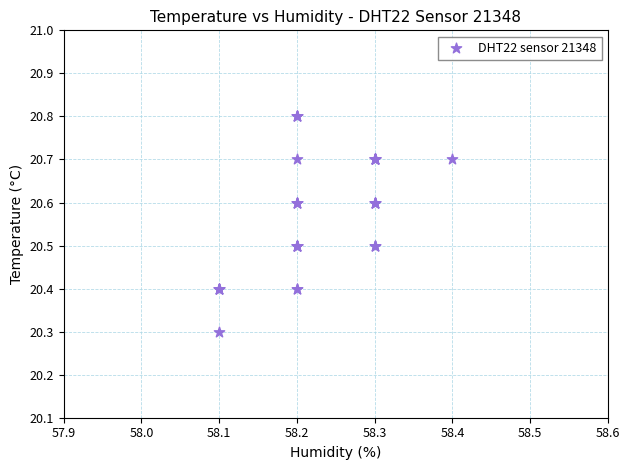

What Y value in the scatter plot is closest to 20?

20.3